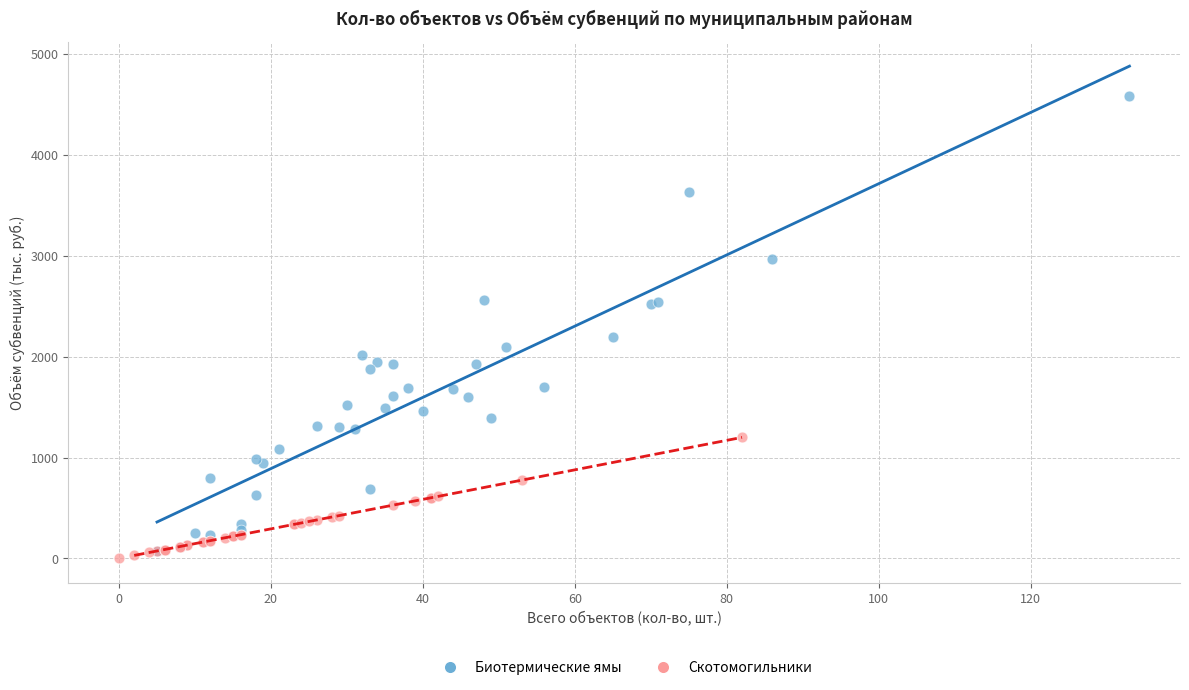

Which series reaches the minimum Y coordinate?

Скотомогильники